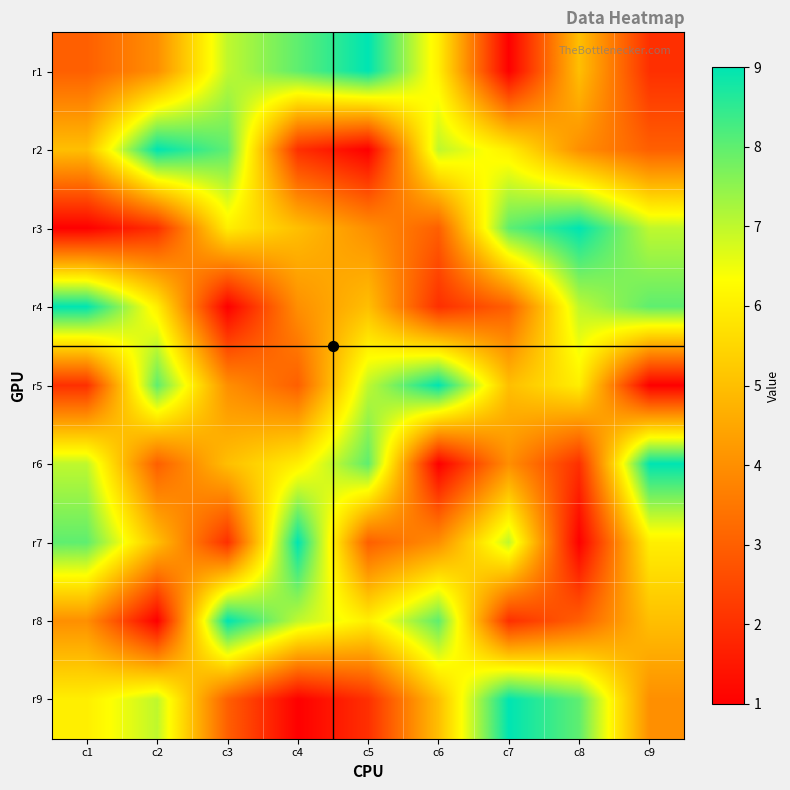

Reading right to left, extract all data points from this chart.

r1: c9=2	c8=5	c7=1	c6=6	c5=9	c4=8	c3=7	c2=4	c1=3
r2: c9=3	c8=4	c7=6	c6=7	c5=1	c4=2	c3=8	c2=9	c1=5
r3: c9=7	c8=9	c7=8	c6=3	c5=4	c4=5	c3=6	c2=2	c1=1
r4: c9=8	c8=7	c7=3	c6=2	c5=5	c4=4	c3=1	c2=6	c1=9
r5: c9=1	c8=6	c7=5	c6=9	c5=7	c4=3	c3=4	c2=8	c1=2
r6: c9=9	c8=2	c7=4	c6=1	c5=8	c4=6	c3=5	c2=3	c1=7
r7: c9=6	c8=1	c7=7	c6=4	c5=3	c4=9	c3=2	c2=5	c1=8
r8: c9=5	c8=3	c7=2	c6=8	c5=6	c4=7	c3=9	c2=1	c1=4
r9: c9=4	c8=8	c7=9	c6=5	c5=2	c4=1	c3=3	c2=7	c1=6